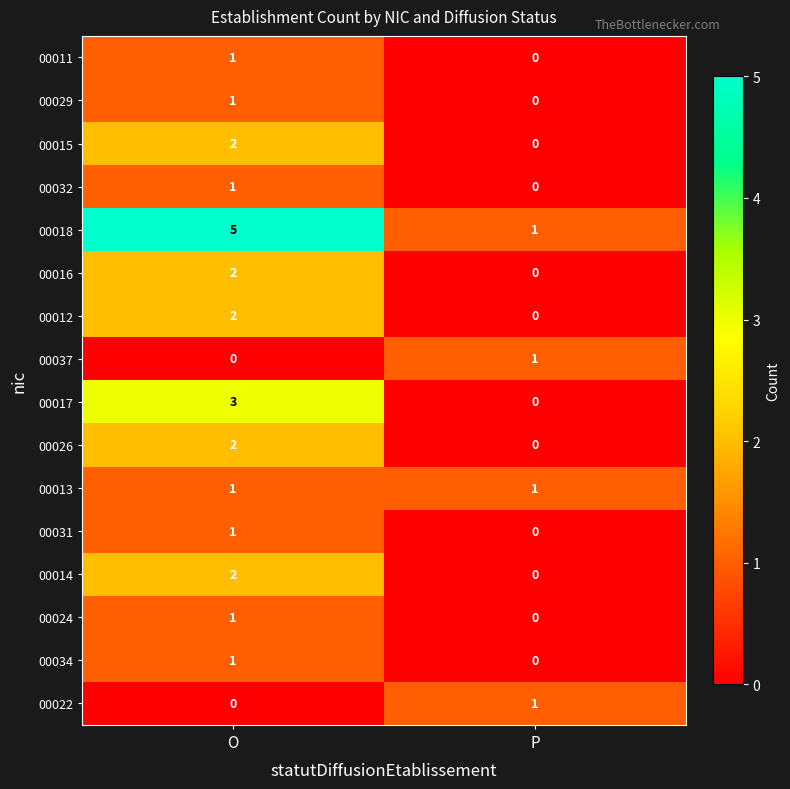

At which label is 00037 closest to 0?

O